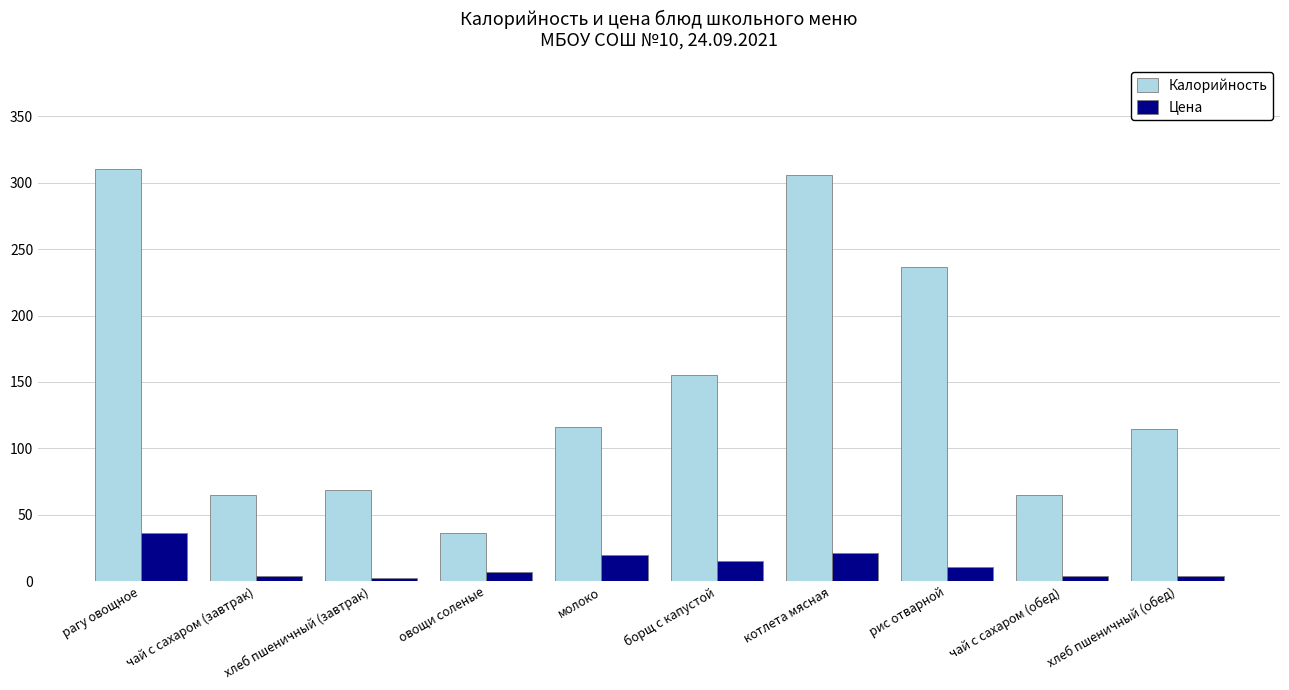

What value does the Калорийность series have at рис отварной?

236.8